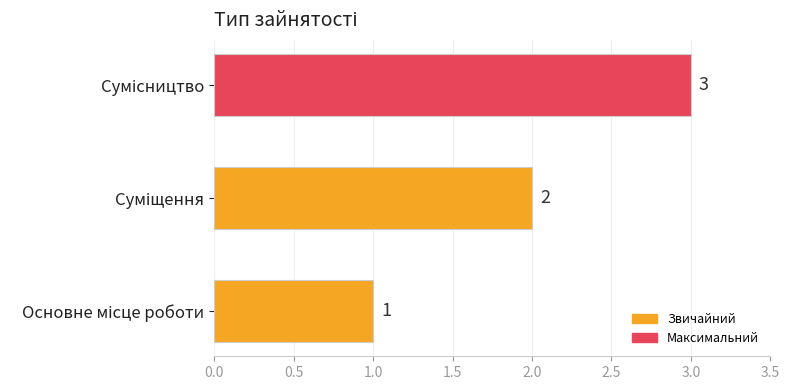

Count the values in the range 1 to 3.

3